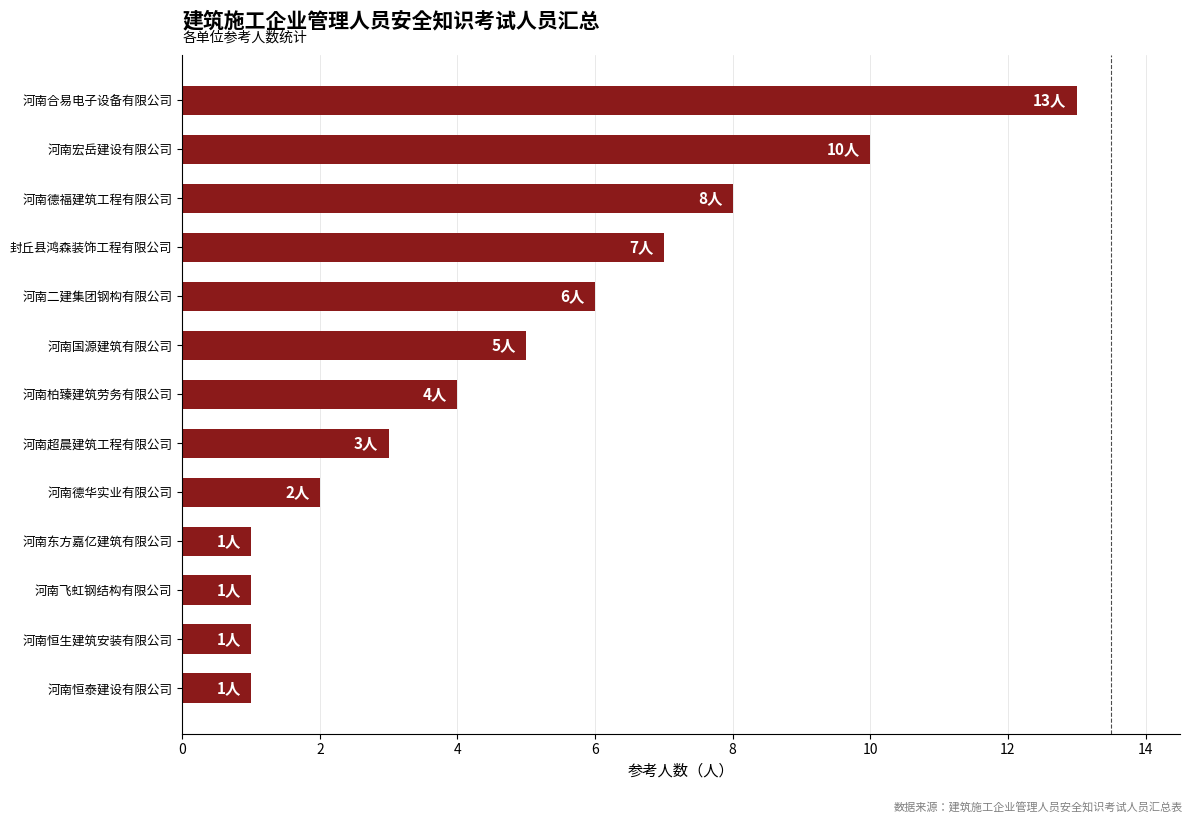

What is the sum of all values?

62